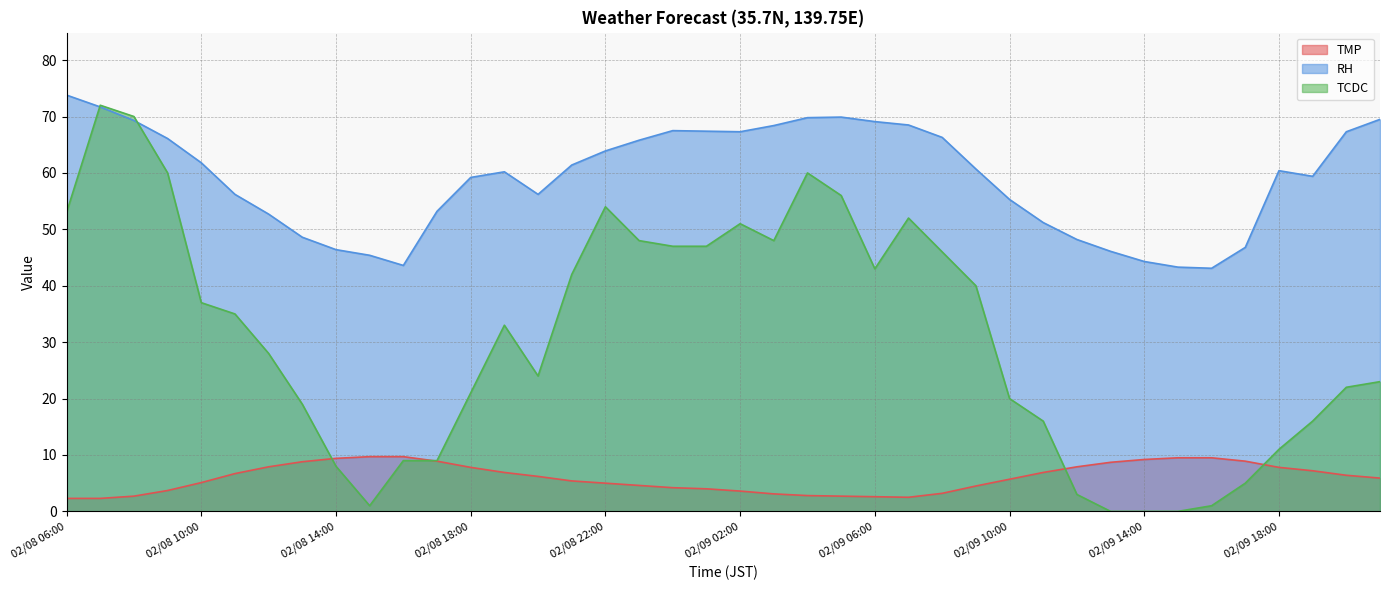

What is the average value of the RH series?

59.1